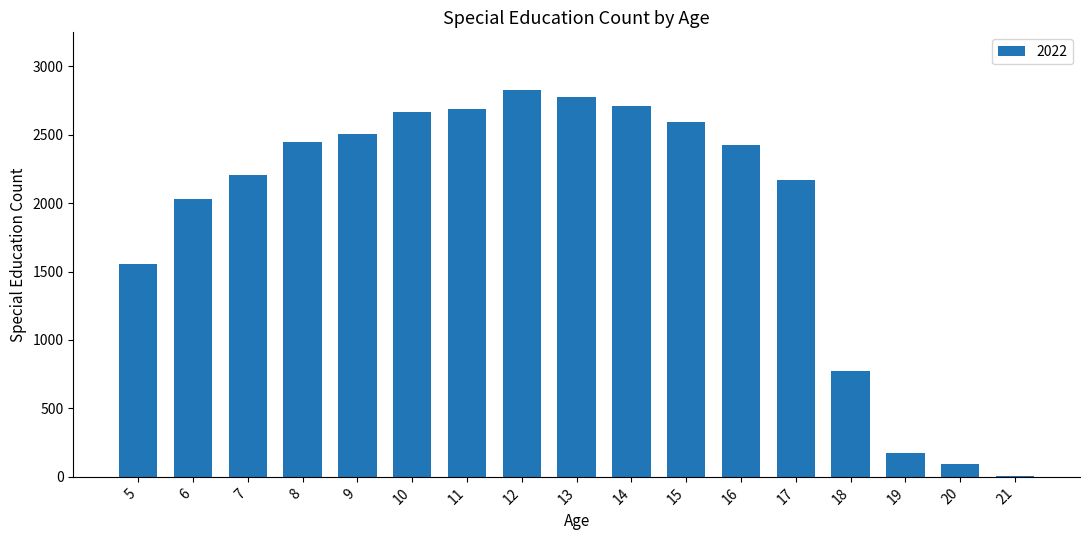

Reading left to right, transcribe all the data shown in this chart.

5=1552	6=2030	7=2208	8=2449	9=2506	10=2662	11=2688	12=2824	13=2776	14=2710	15=2592	16=2426	17=2166	18=774	19=176	20=93	21=9